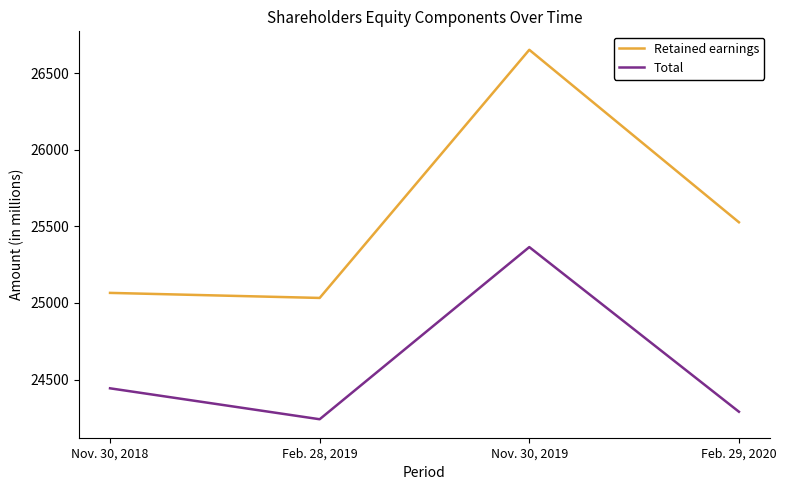

How many categories are shown in the chart?

4